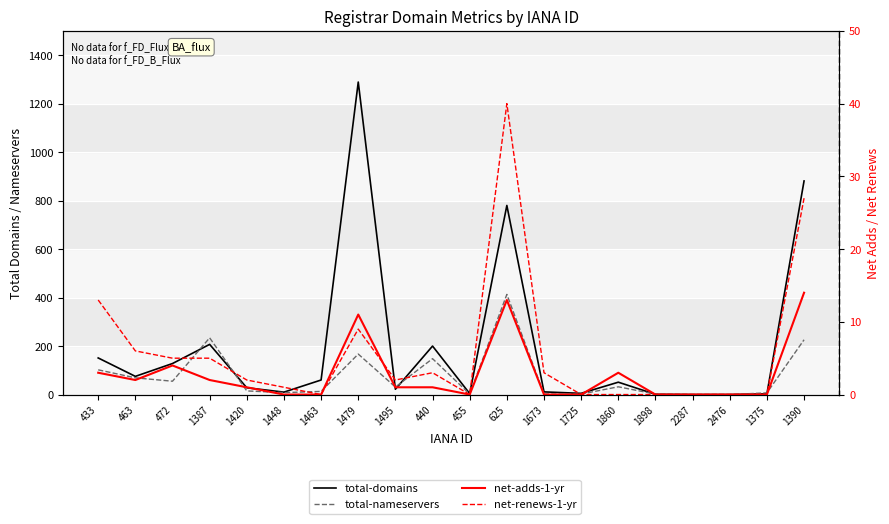

What position from the left is 1495?

9